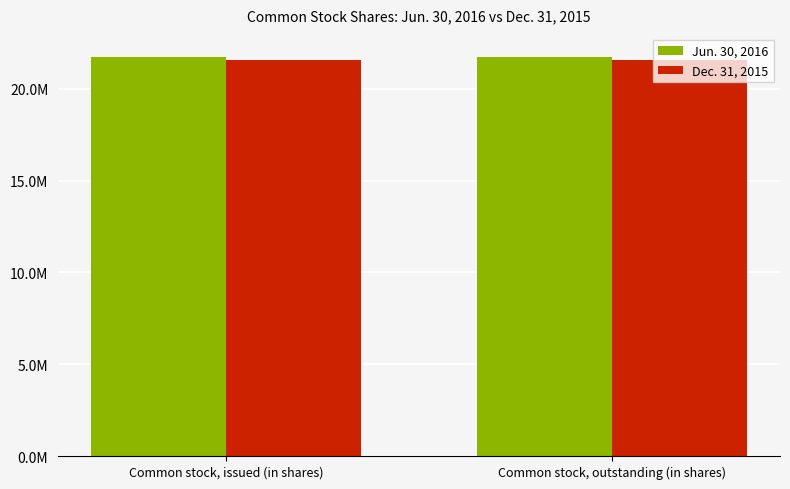

Rank the series by their maximum value, from highest to lowest.

Jun. 30, 2016, Dec. 31, 2015